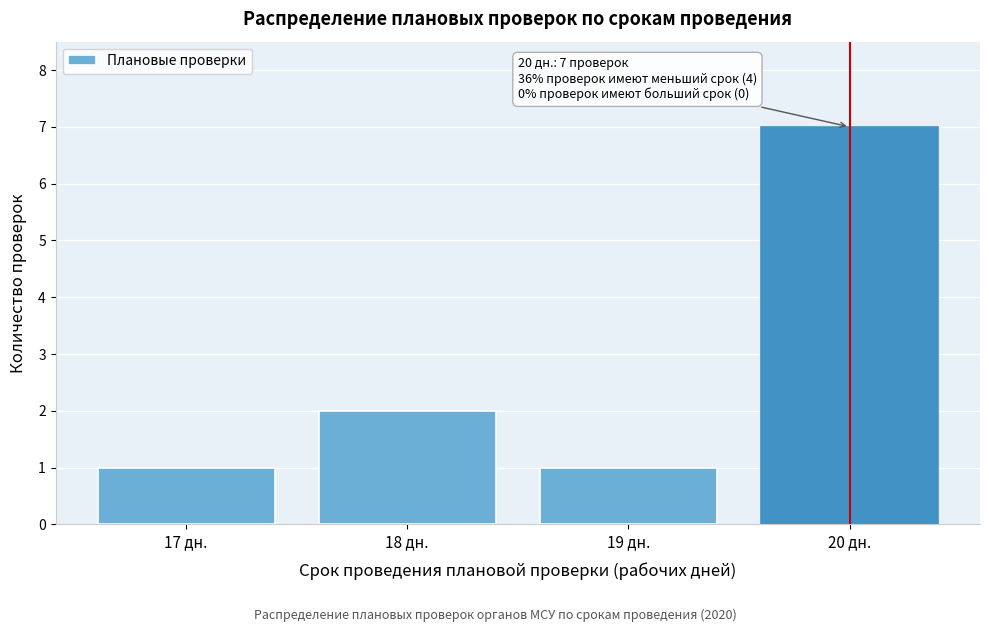

Reading right to left, list all the values displayed in this chart.

20 дн.=7	19 дн.=1	18 дн.=2	17 дн.=1